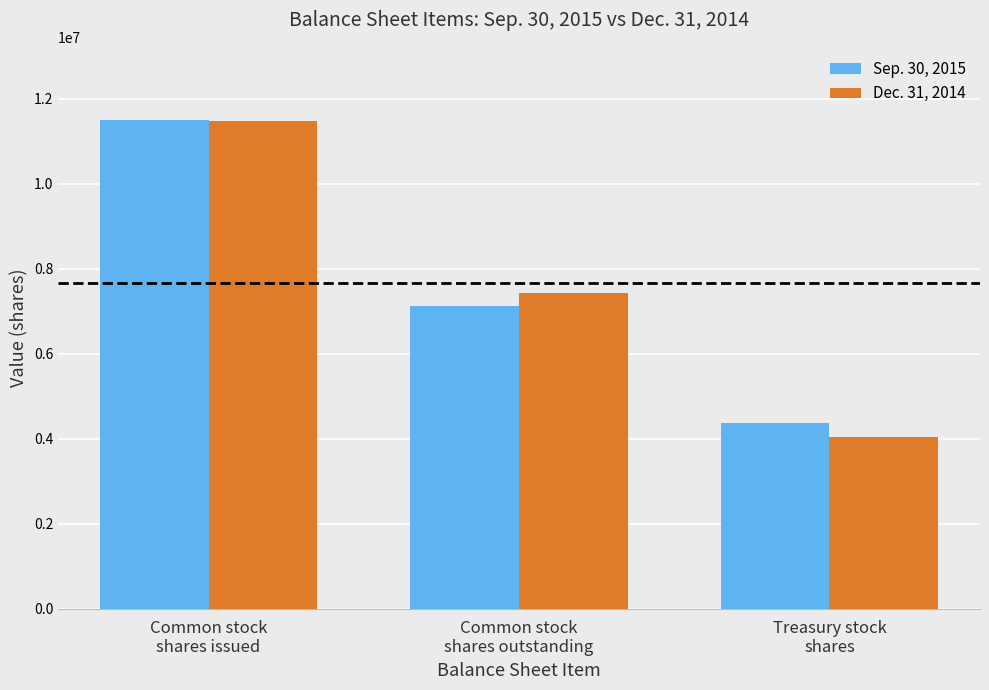

What position from the right is Treasury stock
shares?

1